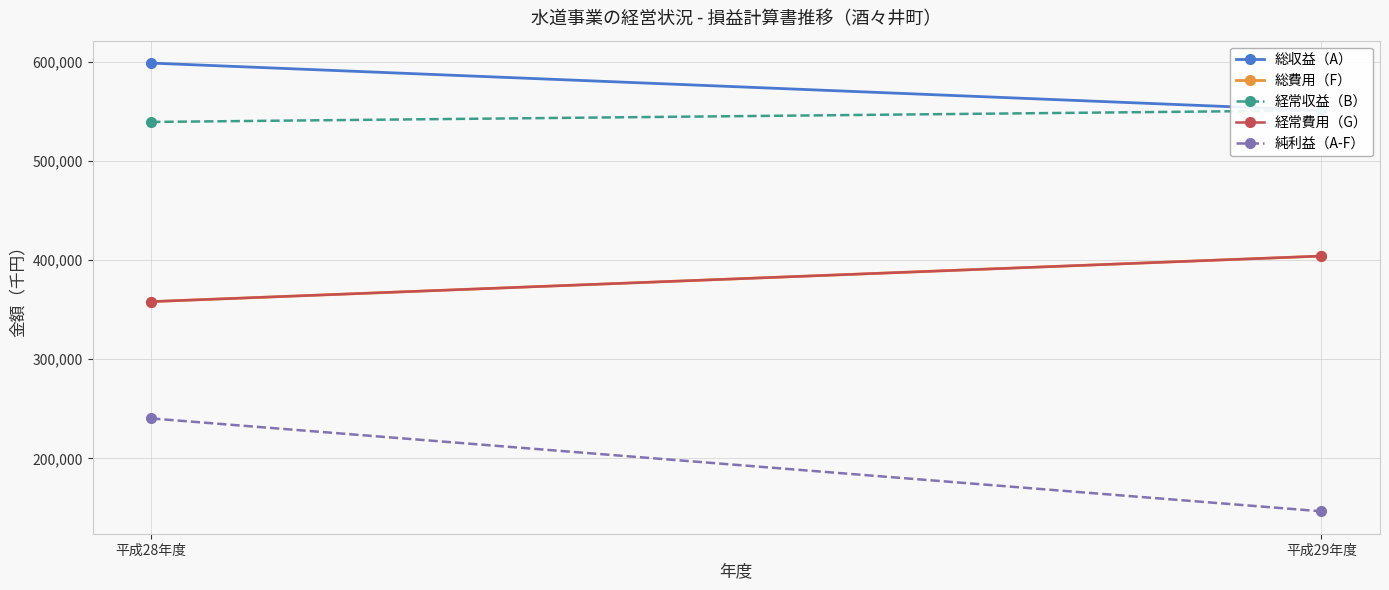

What is the sum of all 純利益（A-F） values?

387141